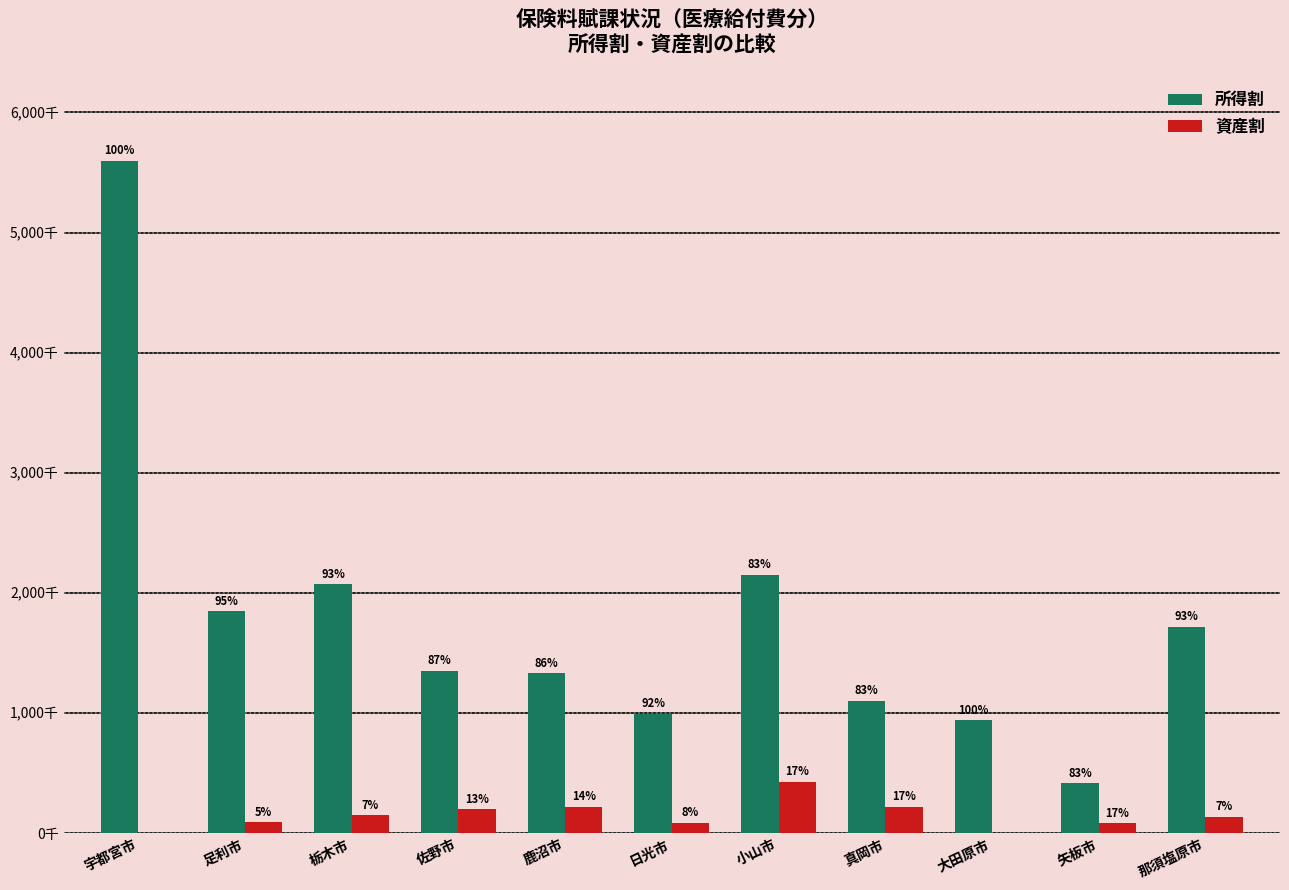

Does the chart contain stacked bars?

No